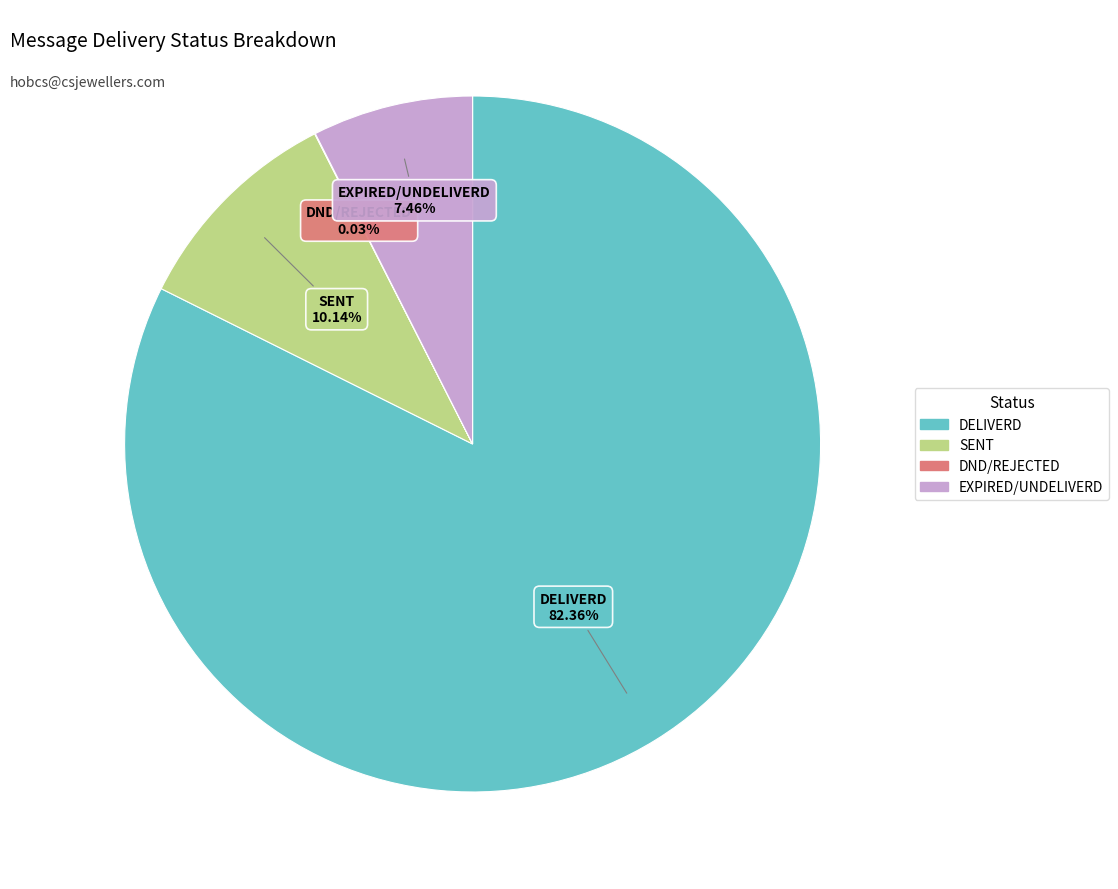

Does any single category account for the majority?

Yes